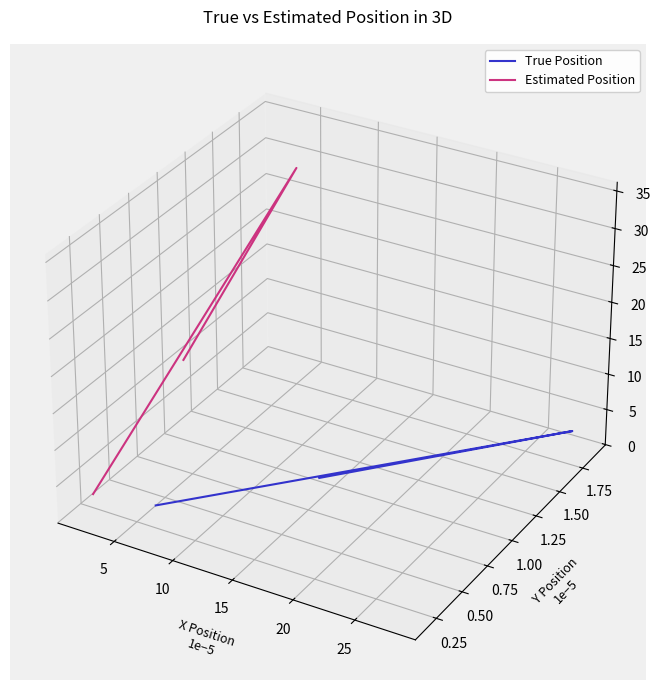

True or false: Estimated Position has a value of 0.0 at 5.

False